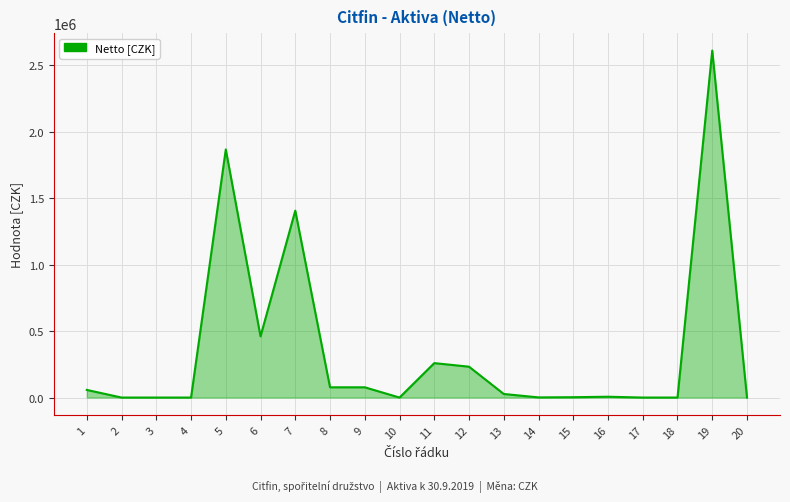

How many lines are shown in the chart?

1